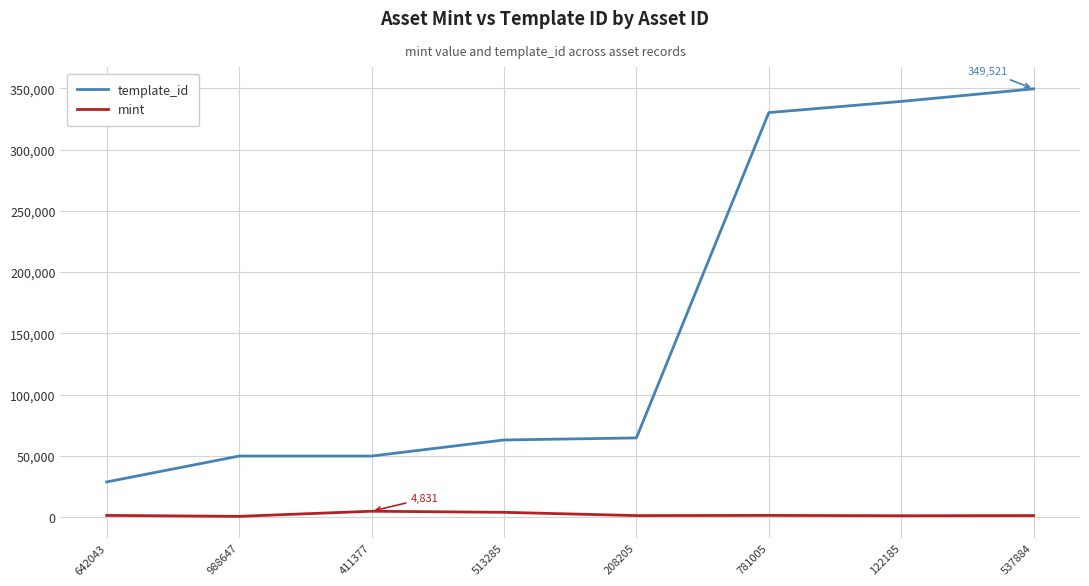

What is the difference between the mint values at 411377 and 122185?

3692